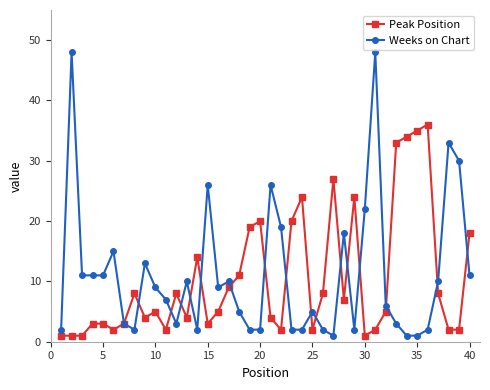

What is the greatest value displayed?

48